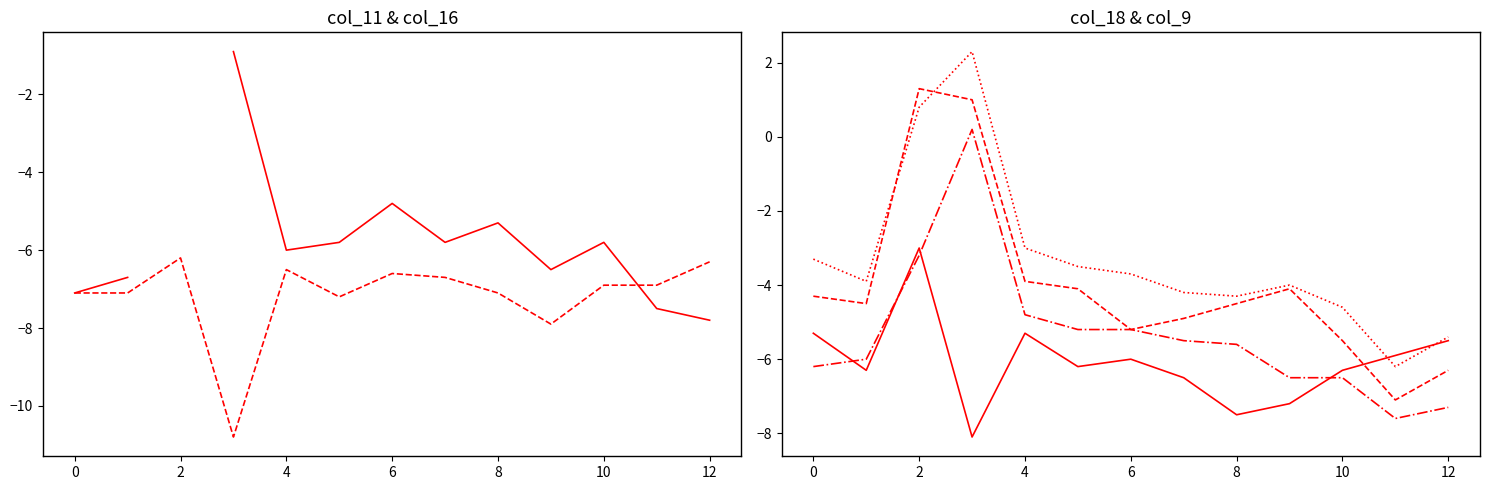

What is the difference between the maximum and second lowest values in the col_9 series?

7.6